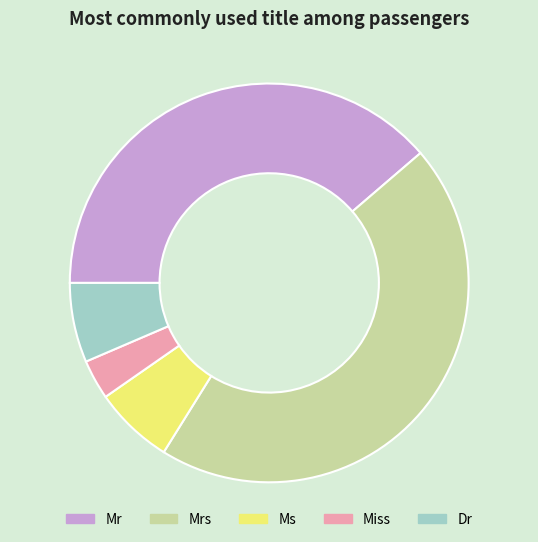

Which category has the smallest portion of the pie?

Miss